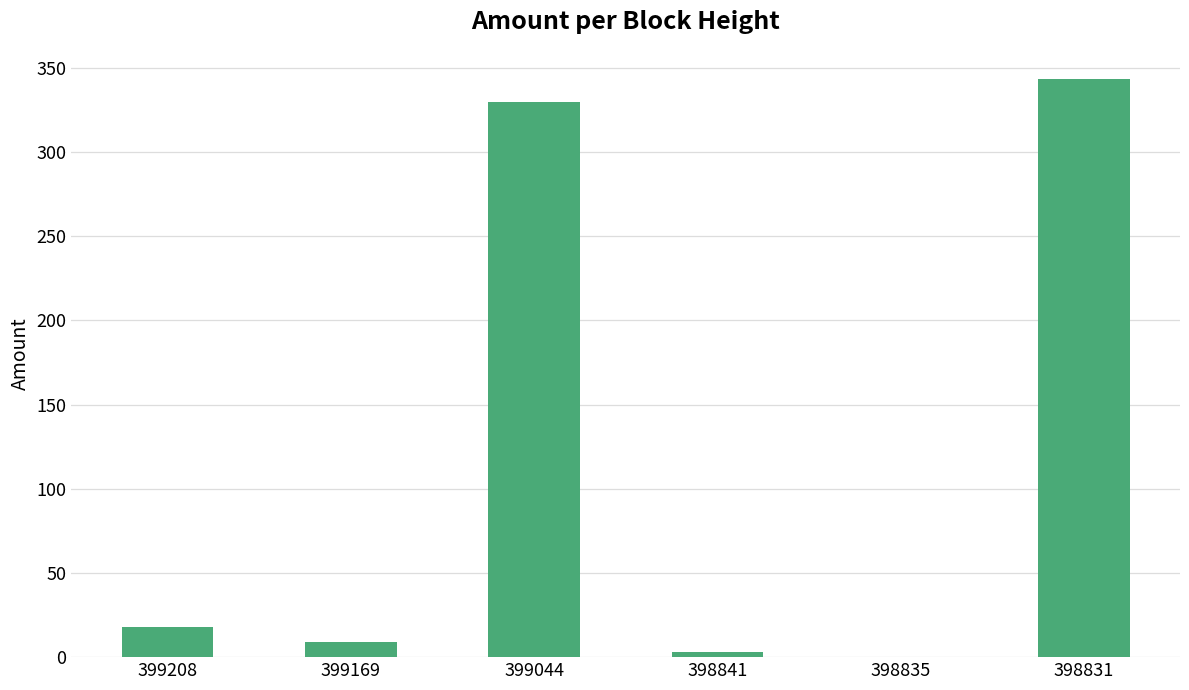

What value does the data have at 399044?

330.0